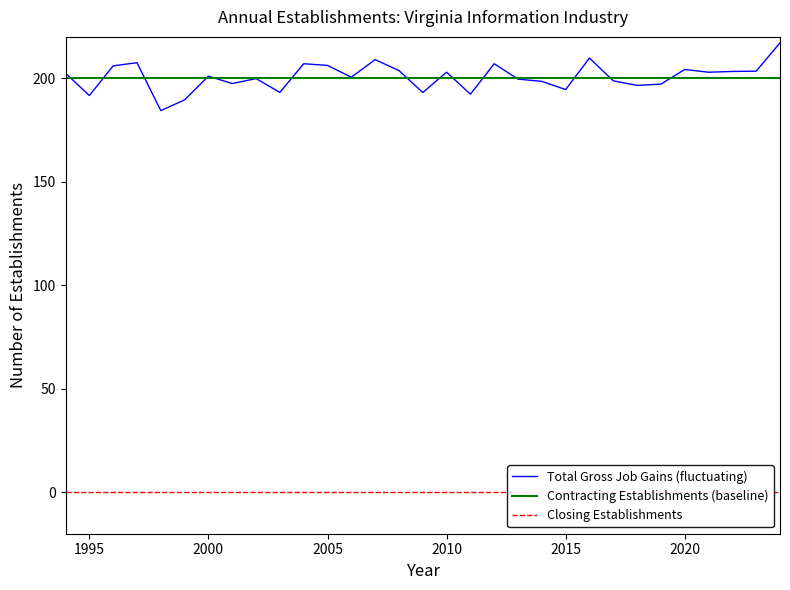

What is the lowest value of the Contracting Establishments (baseline) series?

200.0